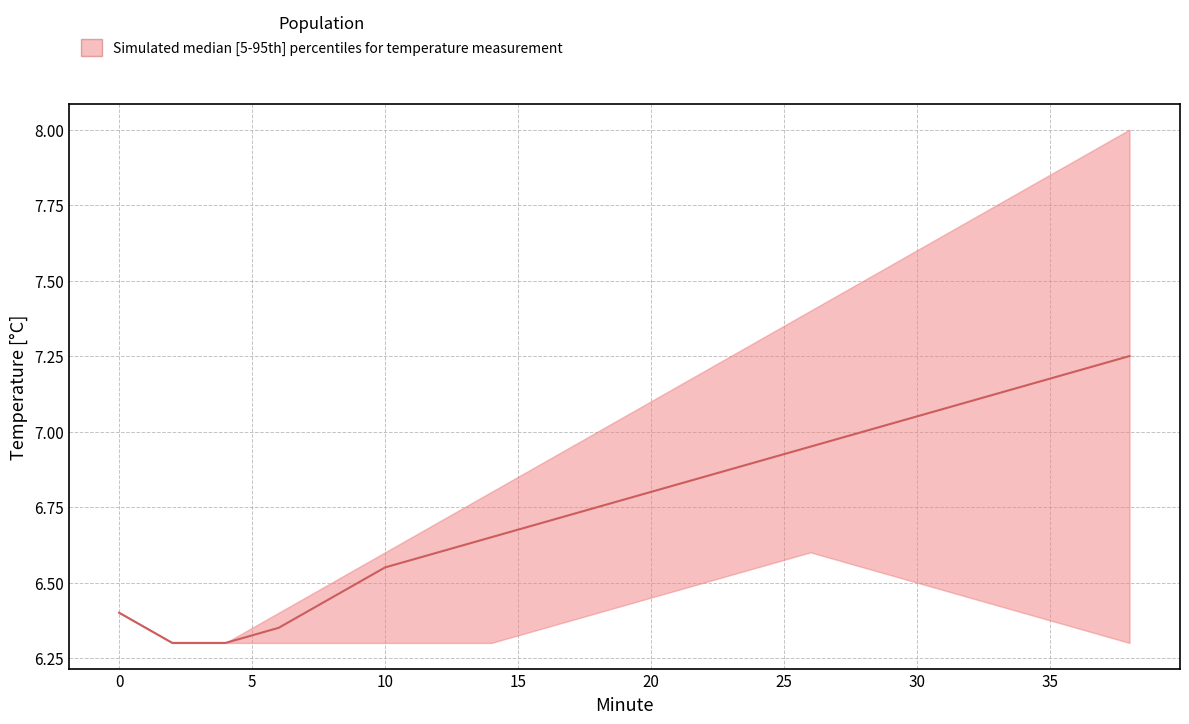

Is it true that lower equals 3.5 at 6?

False